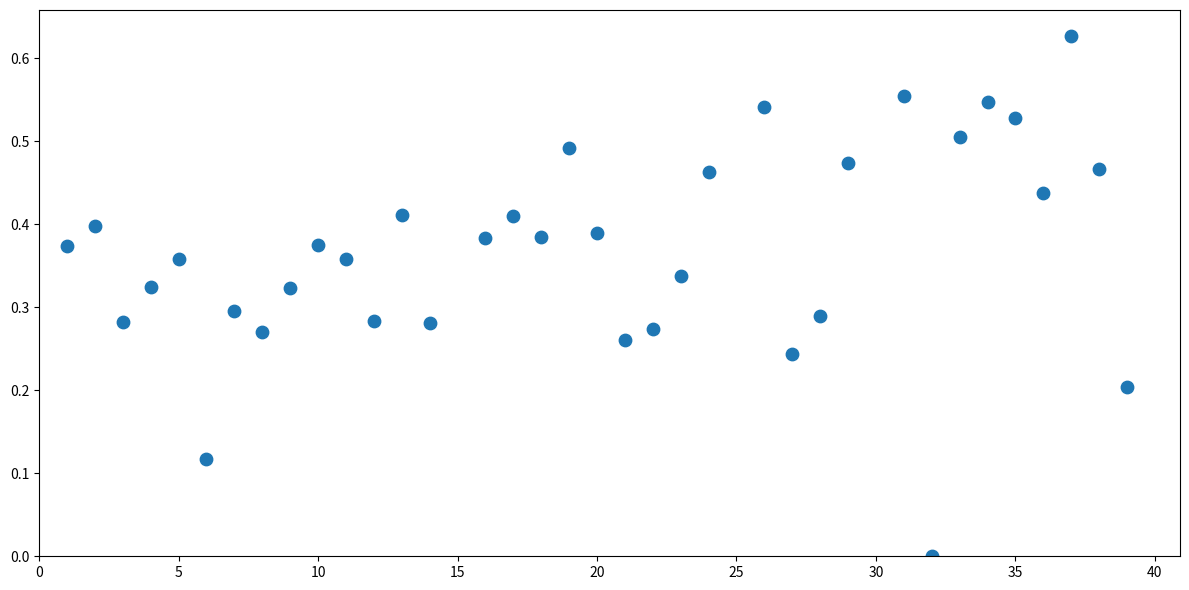

What is the range of X values (max minus min)?

38.0